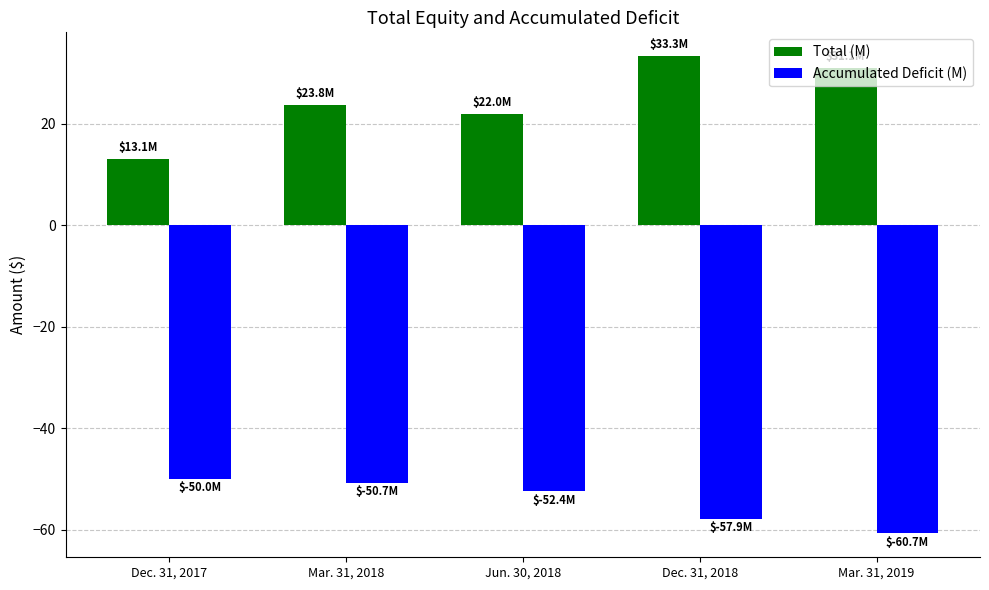

What is the average value of the Accumulated Deficit (M) series?

-54.4